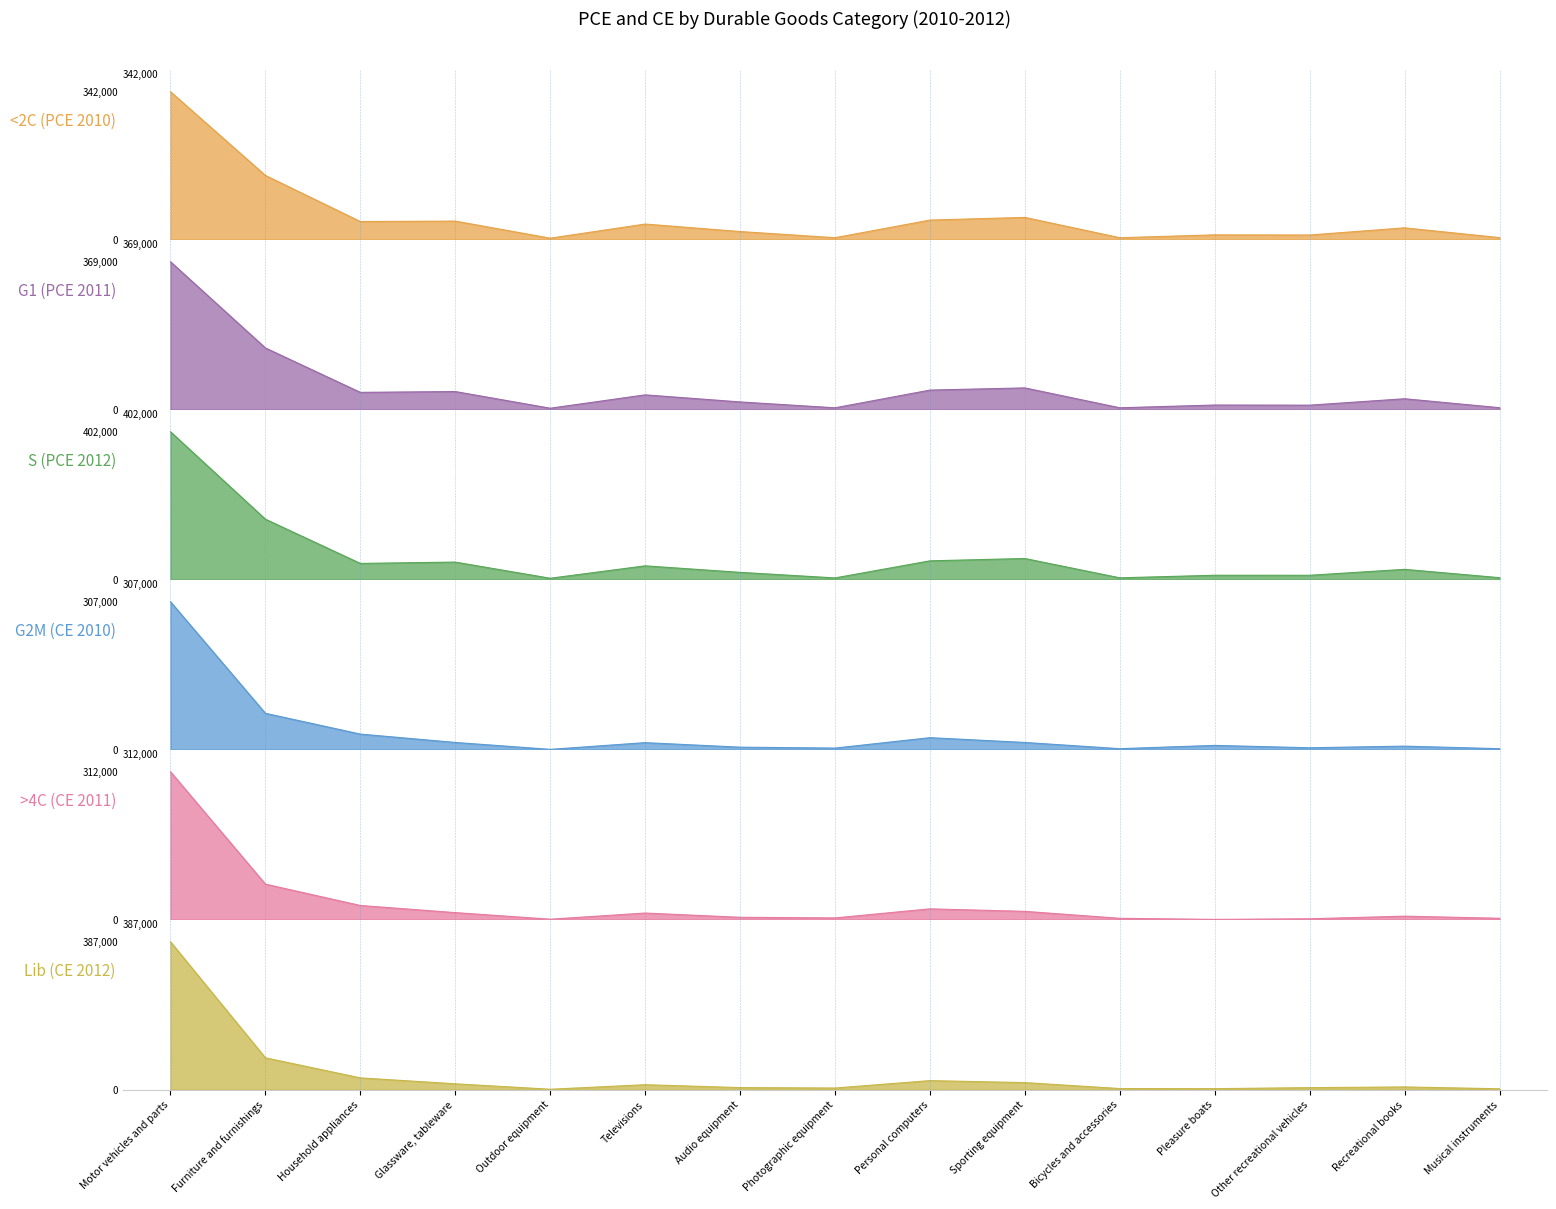

True or false: <2C (PCE 2010) has more than 2 points higher than both neighbors.

True